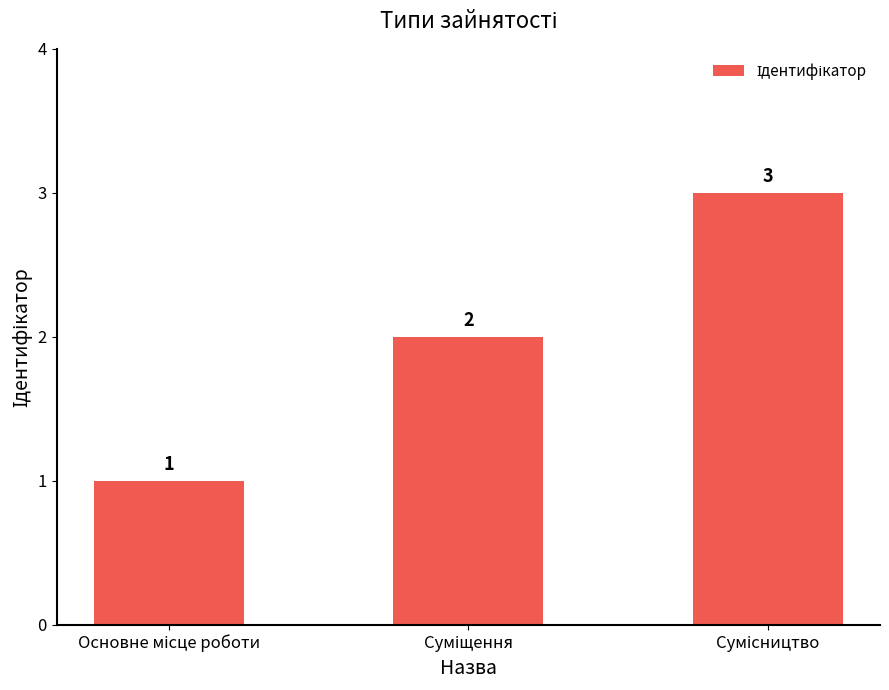

How many series are shown in this chart?

1